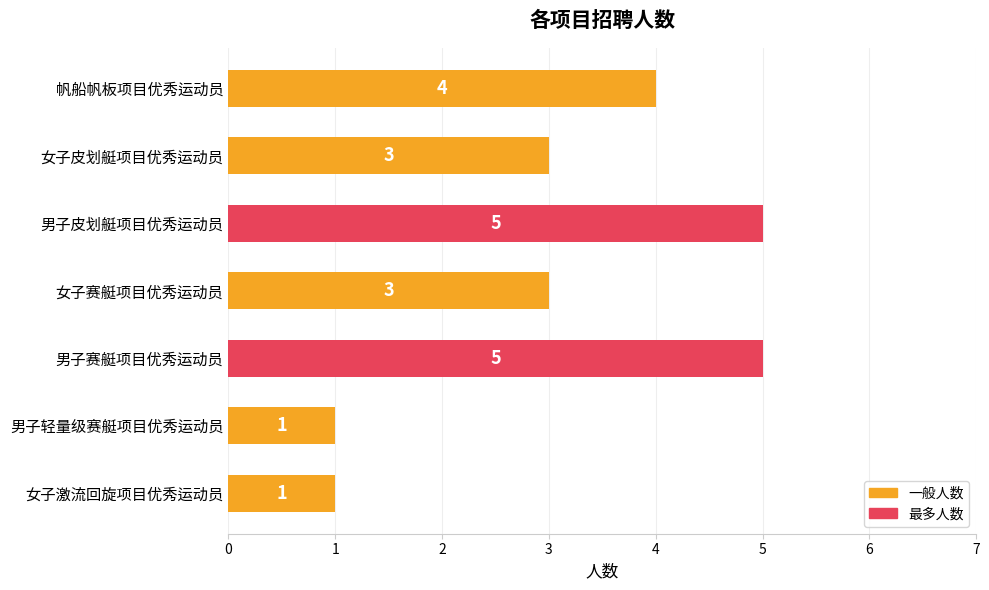

How many bars are there in total?

7